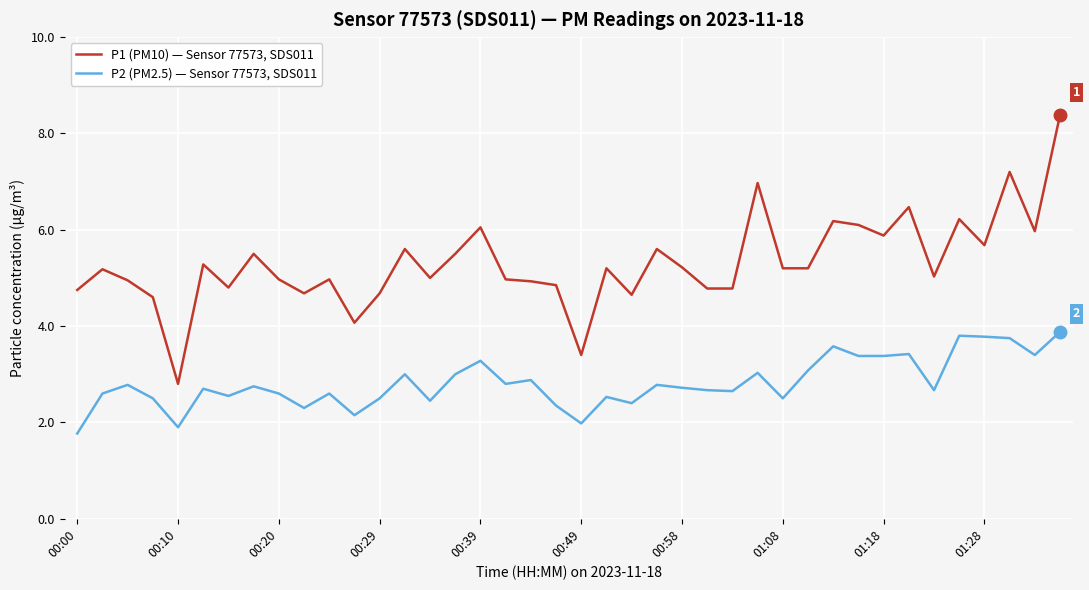

True or false: P2 (PM2.5) — Sensor 77573, SDS011 and P1 (PM10) — Sensor 77573, SDS011 cross at least once.

False